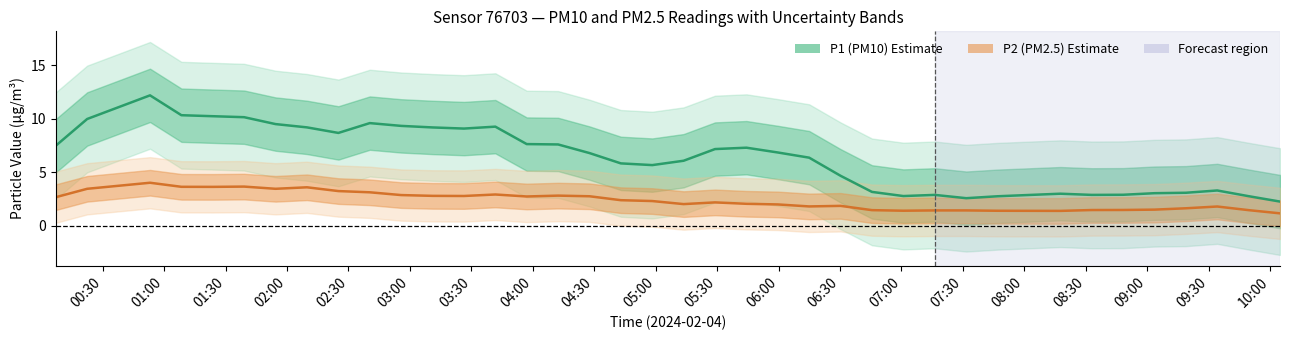

Where is the first local maximum for P2?

3